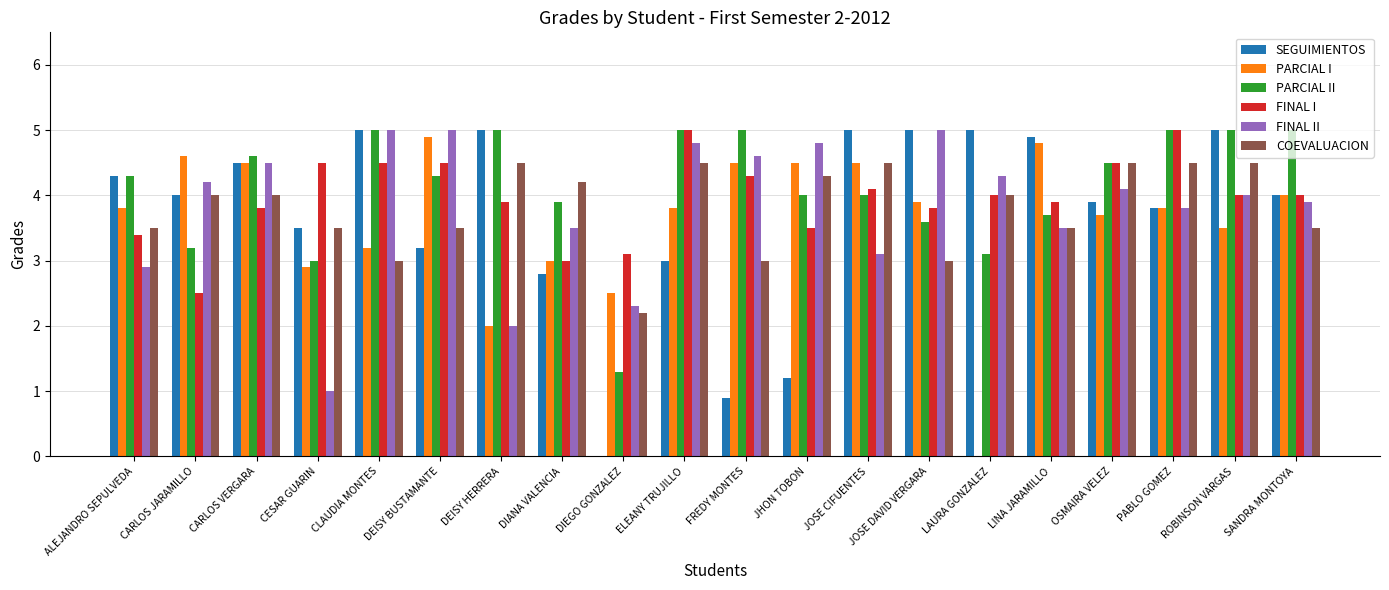

What is the maximum value for PARCIAL II?

5.0